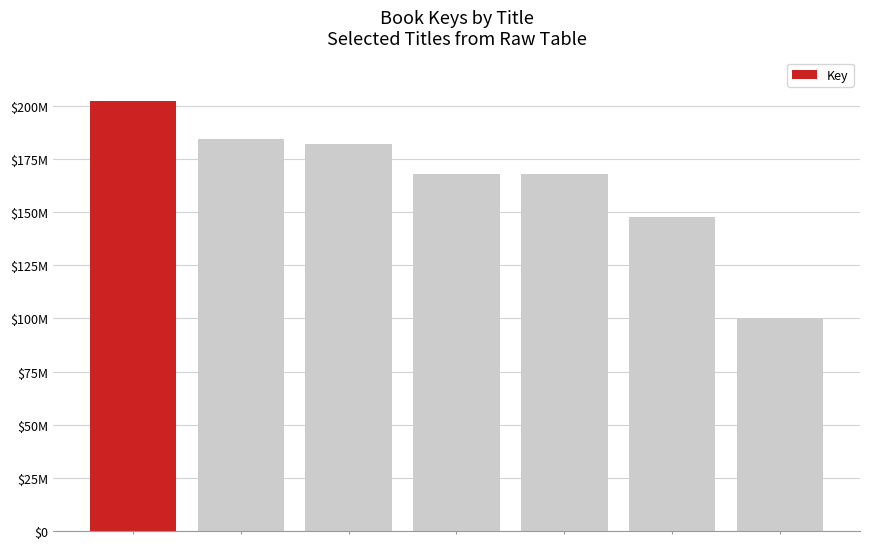

Does the chart contain any negative values?

No